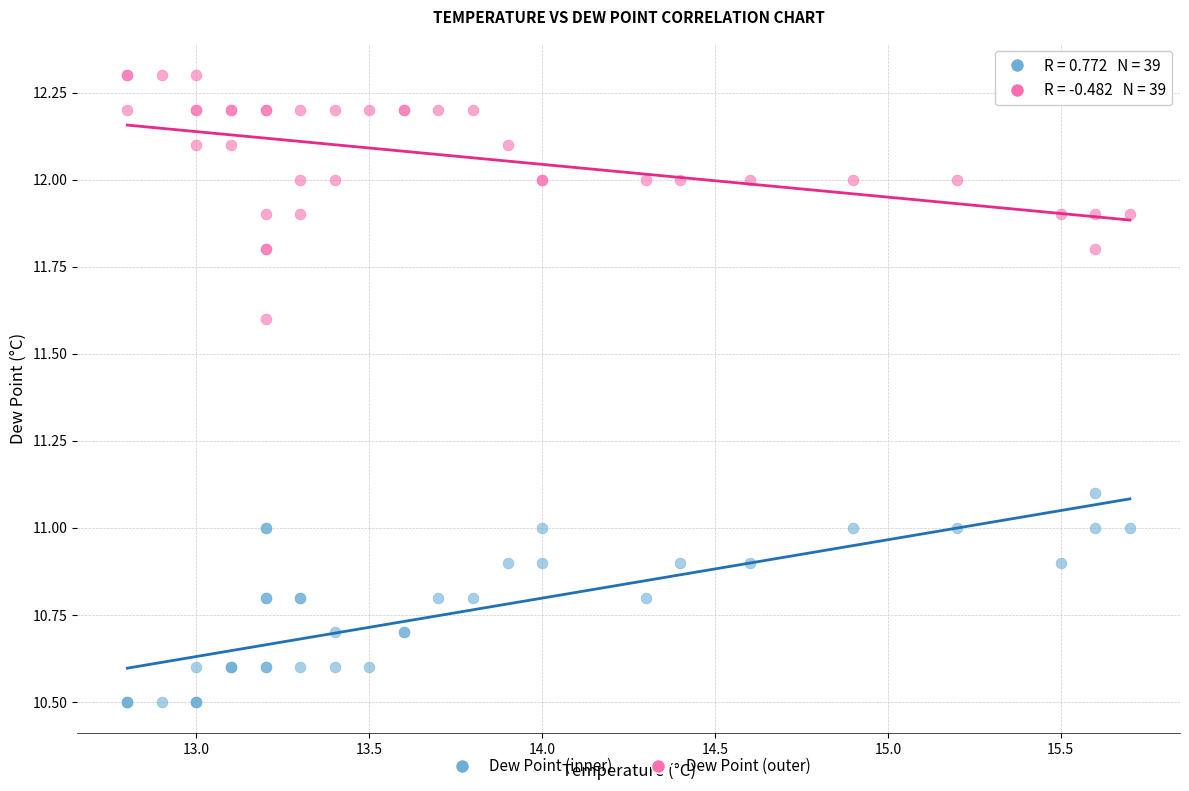

What are all the series names shown in the legend?

Dew Point (inner), Dew Point (outer)